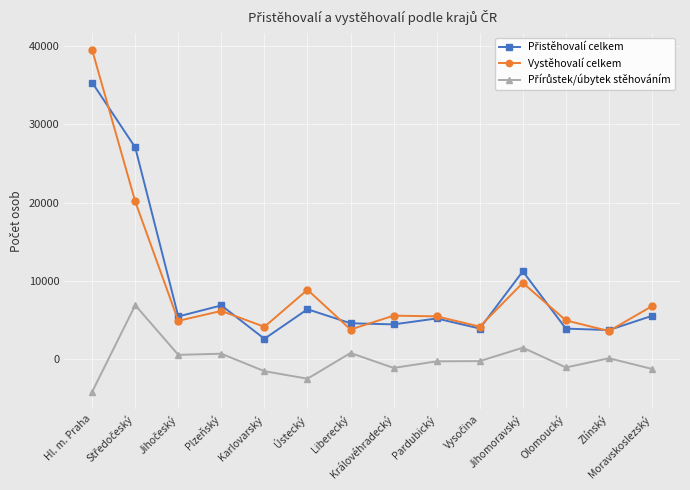

What is the smallest value displayed?

-4164